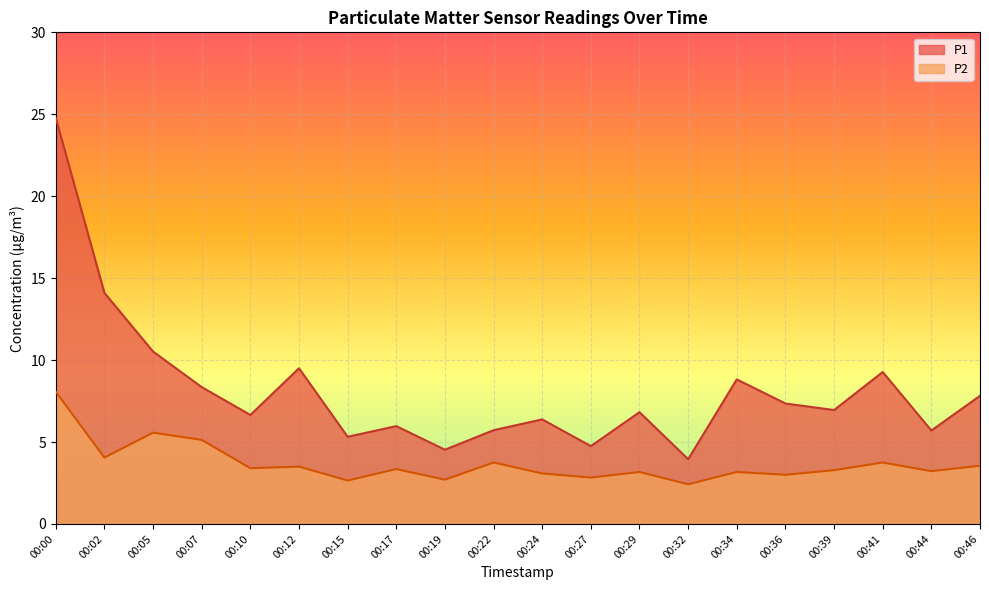

What is the value of the P1 point at the 4th from the left?

8.3